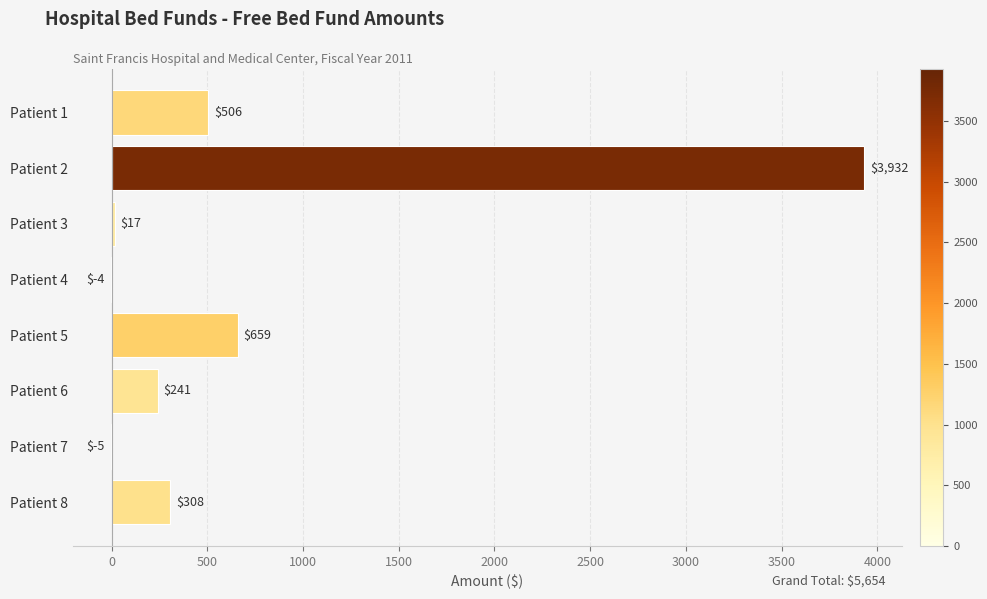

True or false: the data shows 506 at Patient 1.

True